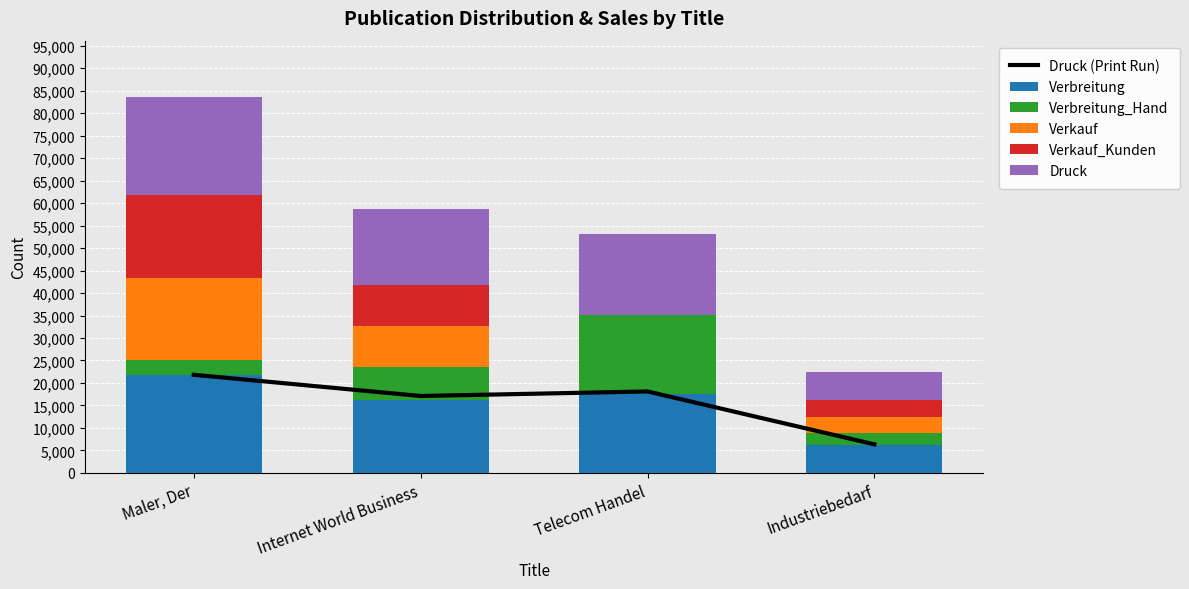

At which category does the chart reach its peak across all series?

Maler, Der